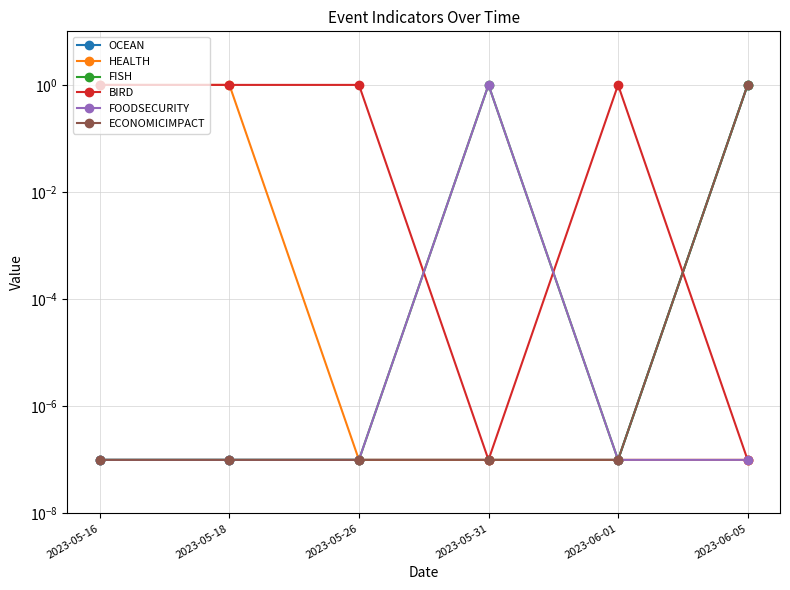

What position from the right is 2023-05-26?

4